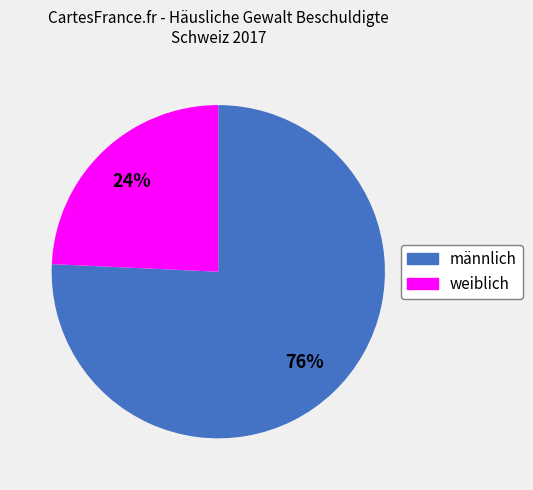

How many slices are in this pie chart?

2